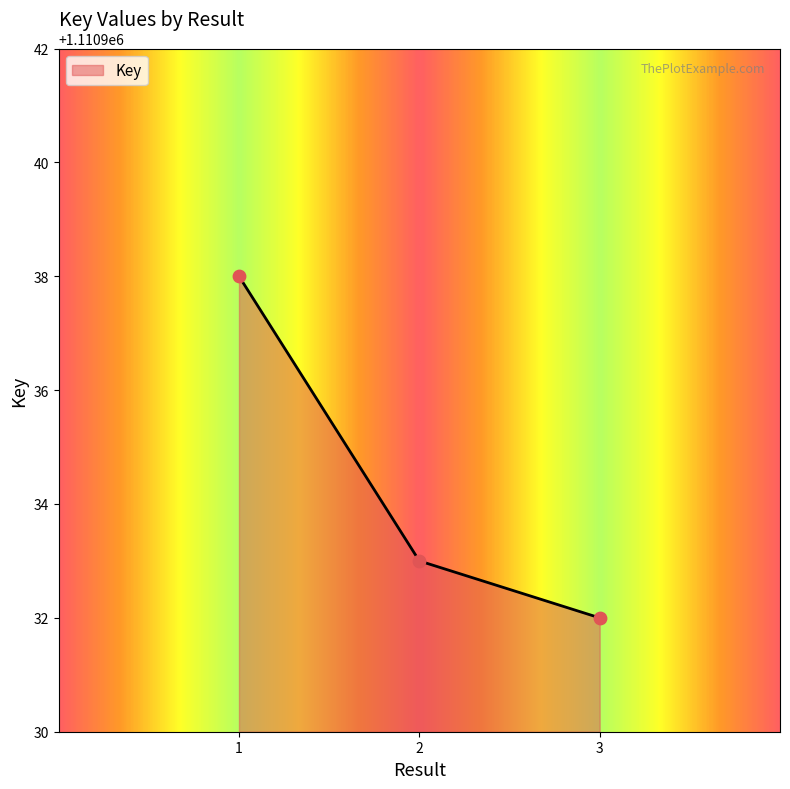

Which has a higher value, 1 or 3?

1